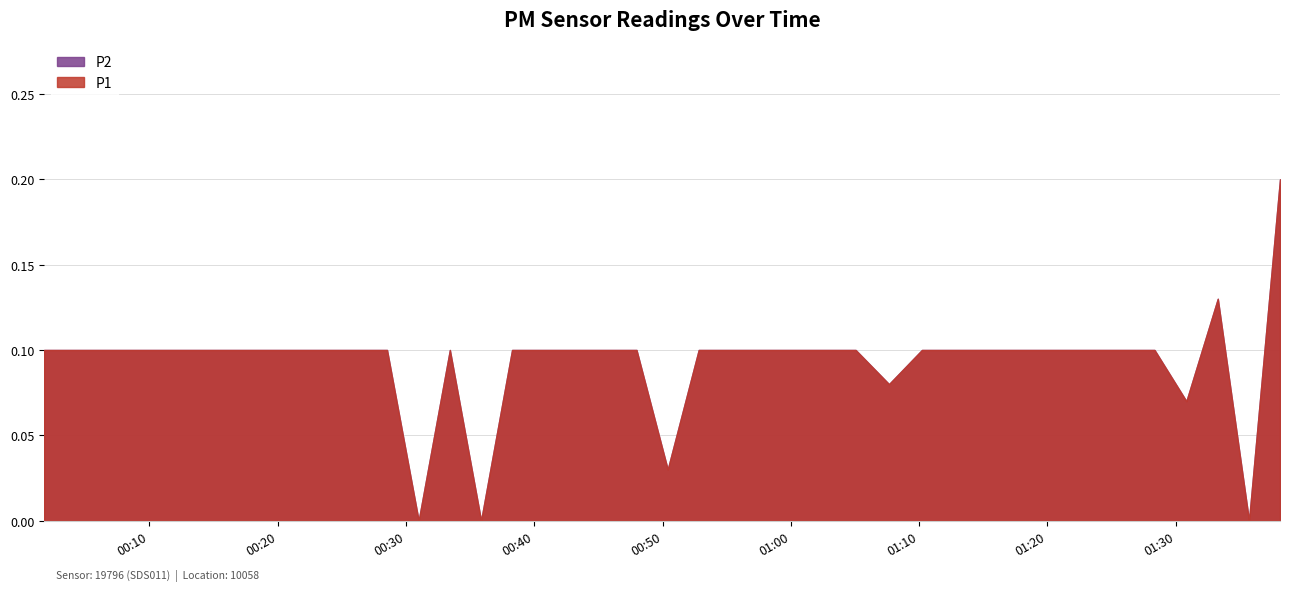

Which category has the highest value across all series?

2023-08-20T01:38:08